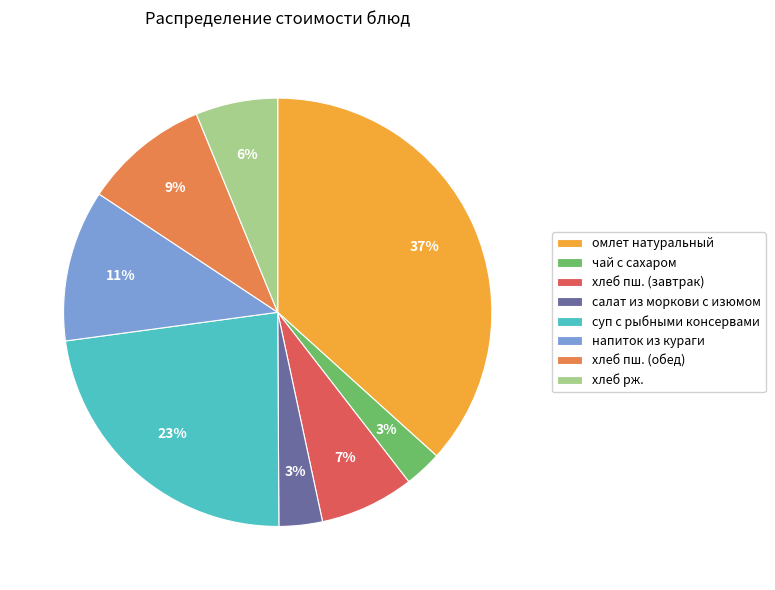

Which category has the biggest portion of the pie?

омлет натуральный